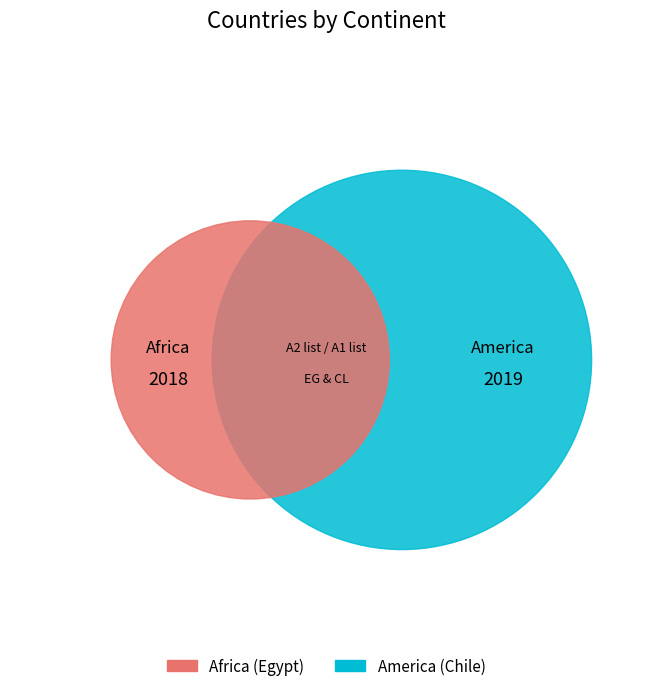

Rank the categories by value from highest to lowest.

America, Africa